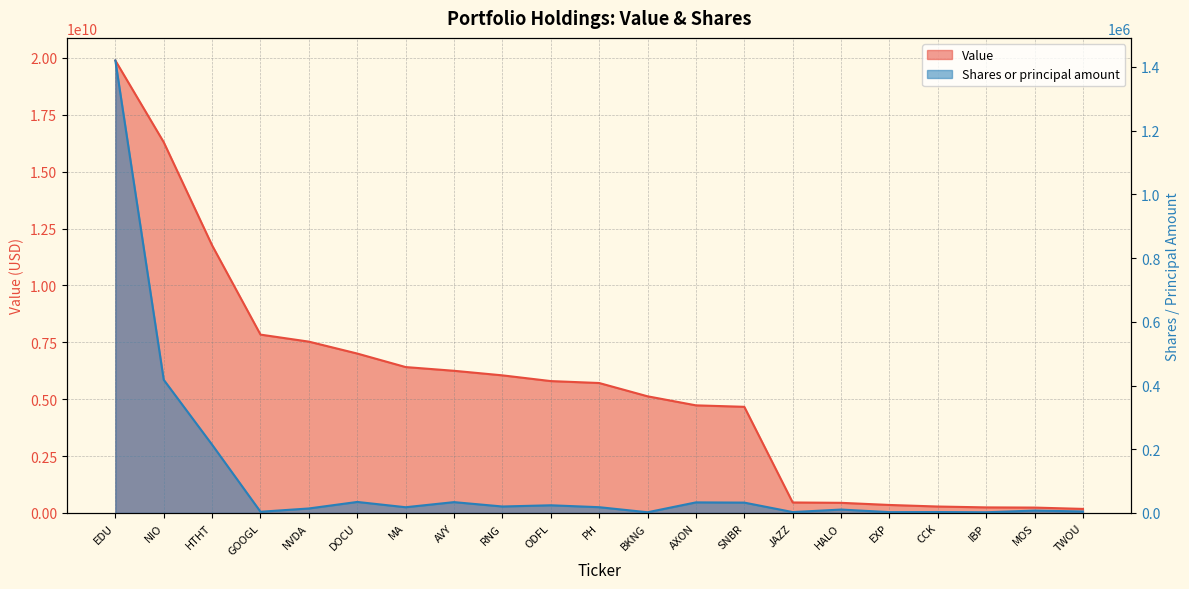

At how many categories does at least one series exceed 9968192866?

3